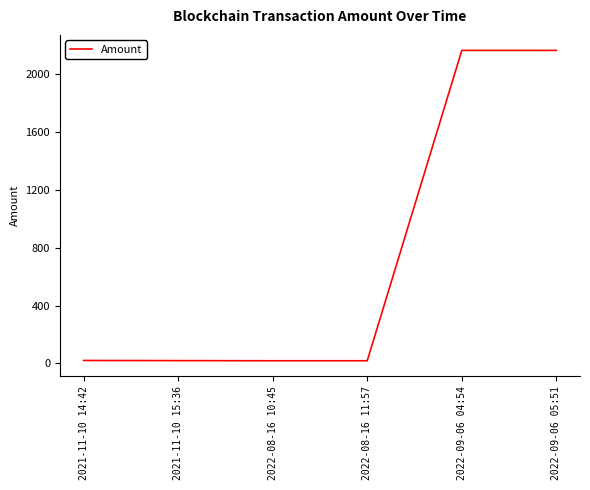

The value at 2022-09-06 05:51 is 2166.0. True or false?

True